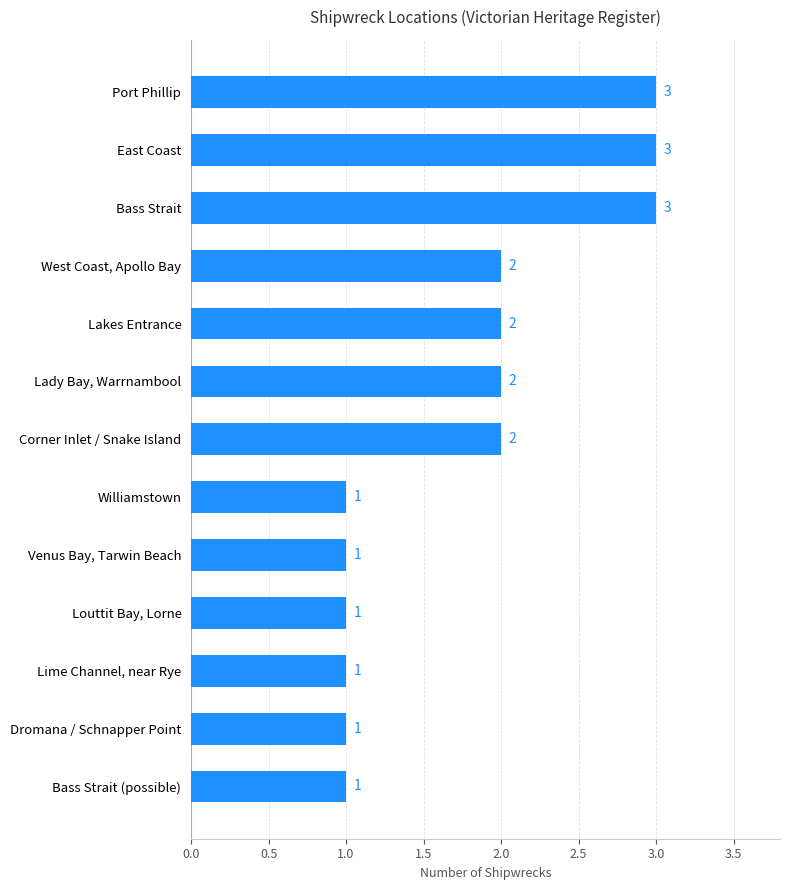

What is the value of the 11th bar from the top?

1